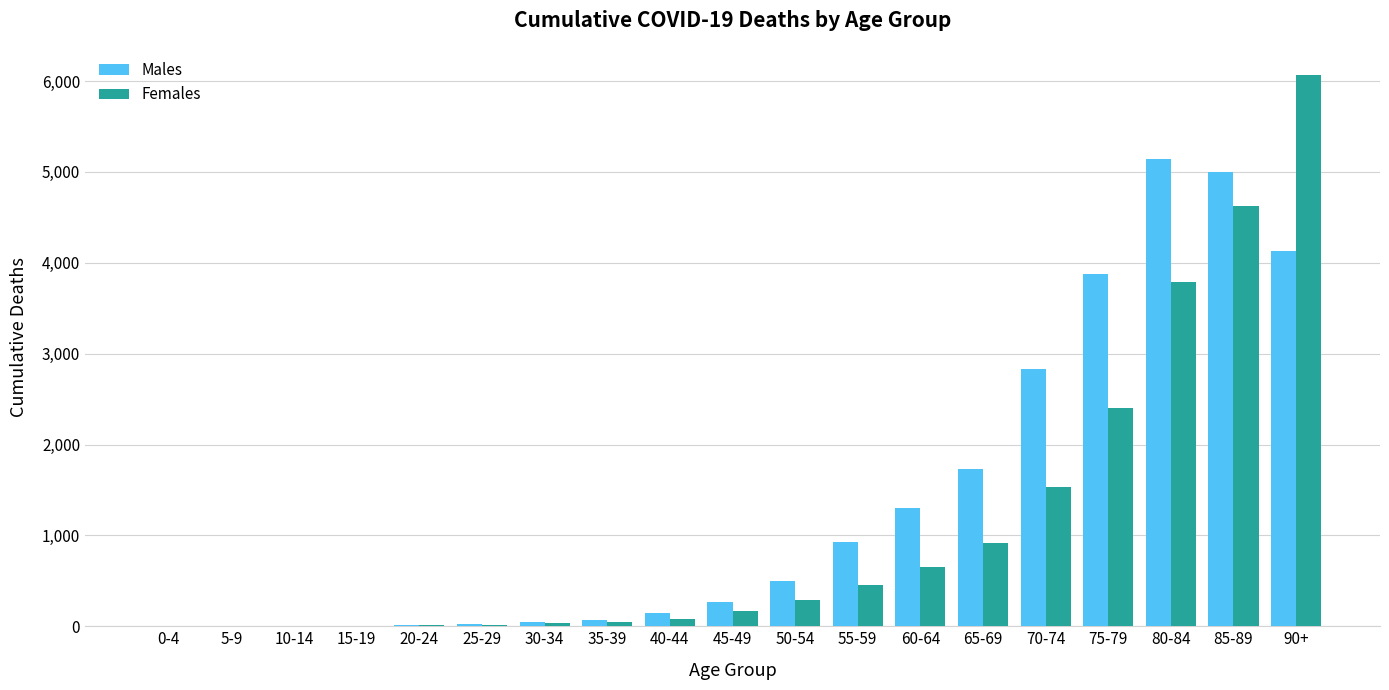

Which series has the largest total across all categories?

Males